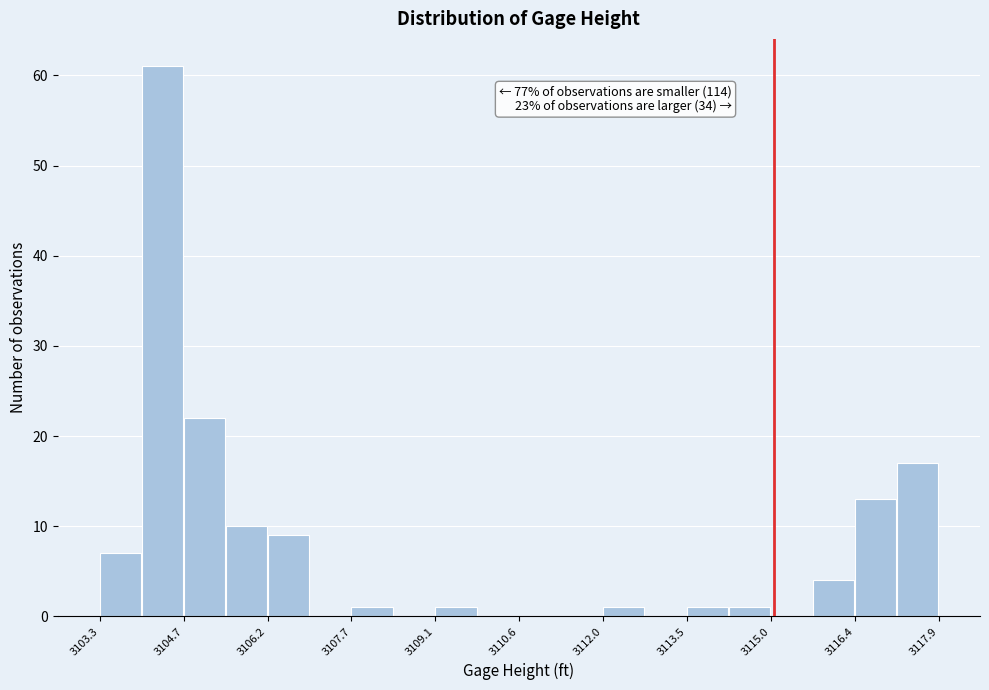

Read against the x-axis, roughly where is the centre of the tallest bar?

3104.4